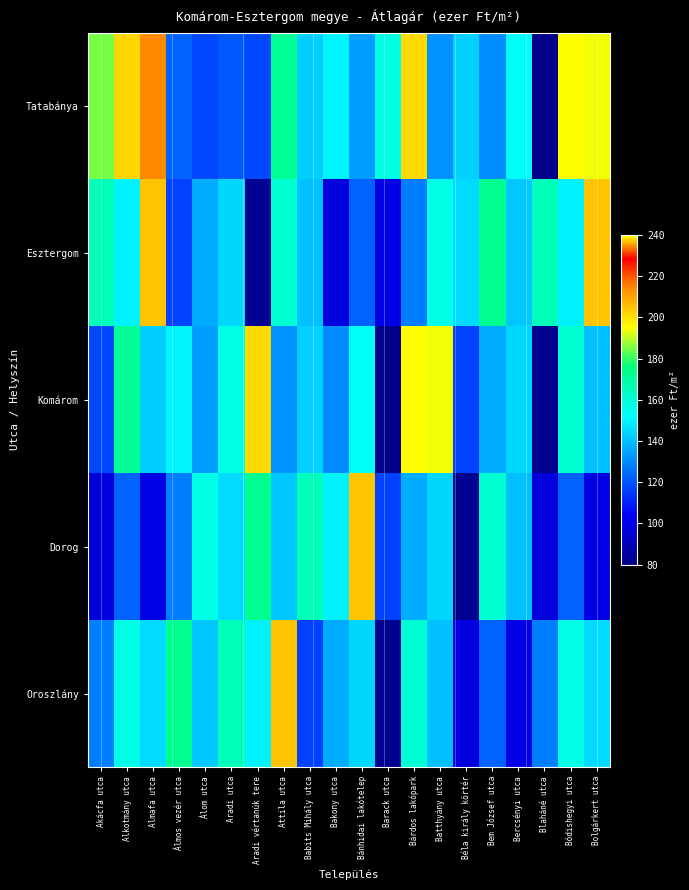

Between Babits Mihály utca and Bárdos lakópark, which series saw the biggest shift?

Komárom